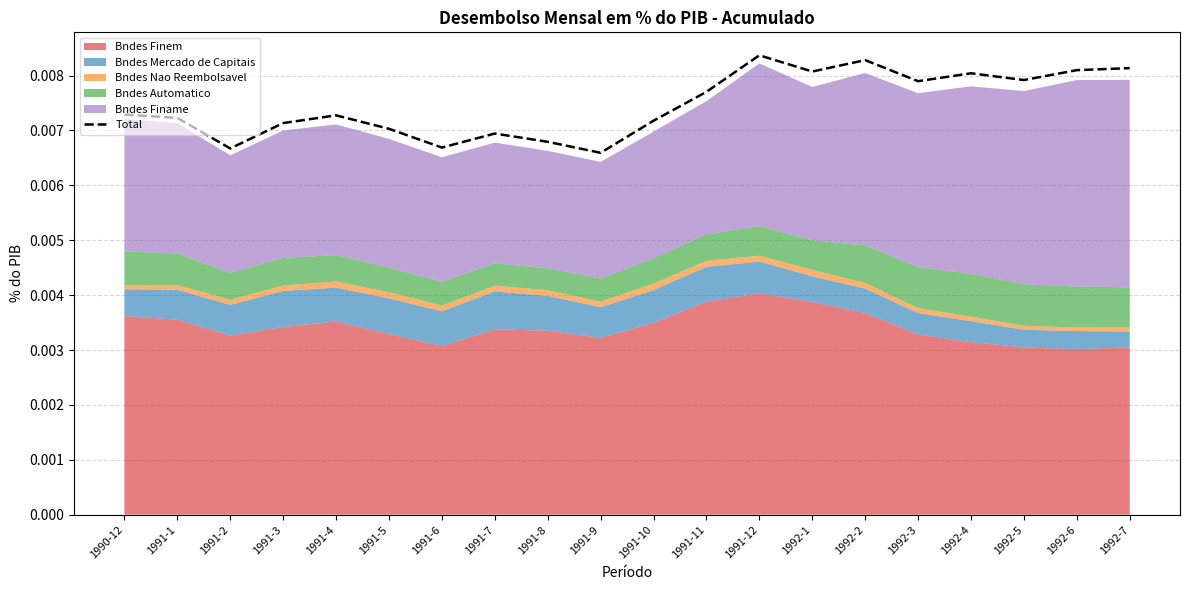

Reading left to right, what are all the values shown in this chart?

1990-12=0.0	1991-1=0.0	1991-2=0.0	1991-3=0.0	1991-4=0.0	1991-5=0.0	1991-6=0.0	1991-7=0.0	1991-8=0.0	1991-9=0.0	1991-10=0.0	1991-11=0.0	1991-12=0.0	1992-1=0.0	1992-2=0.0	1992-3=0.0	1992-4=0.0	1992-5=0.0	1992-6=0.0	1992-7=0.0